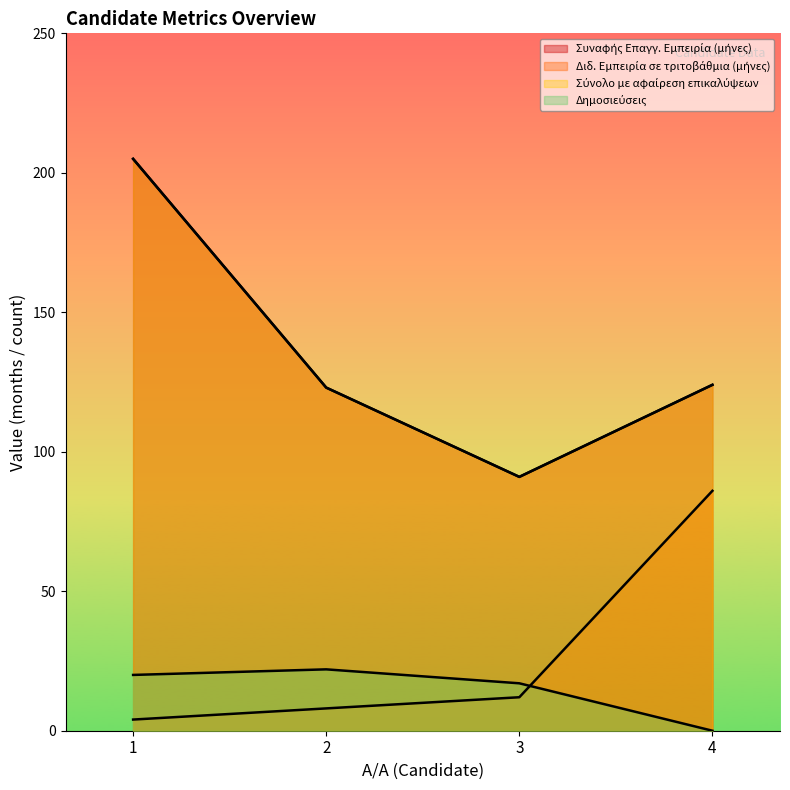

At which label does Συναφής Επαγγ. Εμπειρία (μήνες) reach its minimum?

3